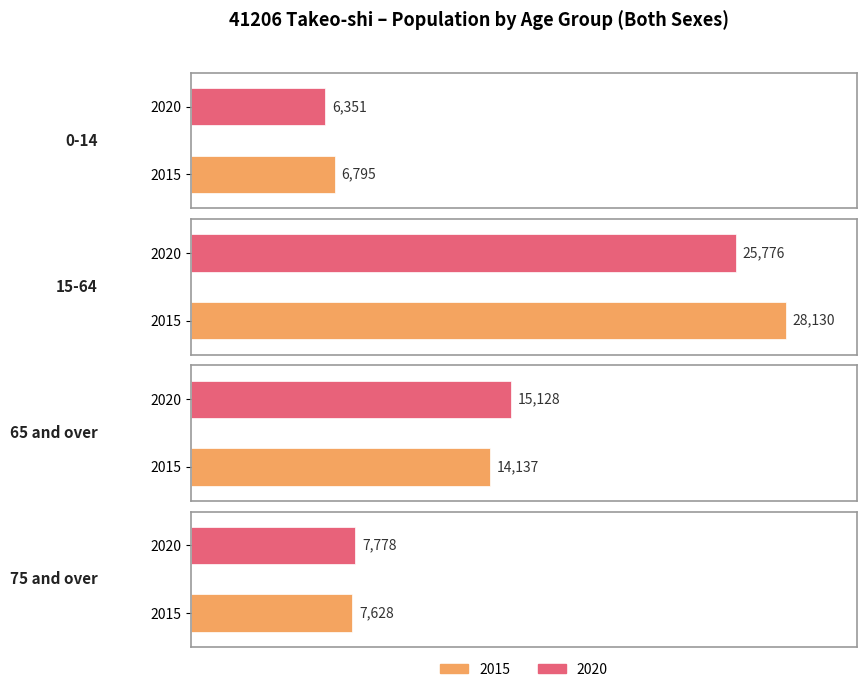

What is the difference between the 2015 values at 0-14 and 15-64?

21335